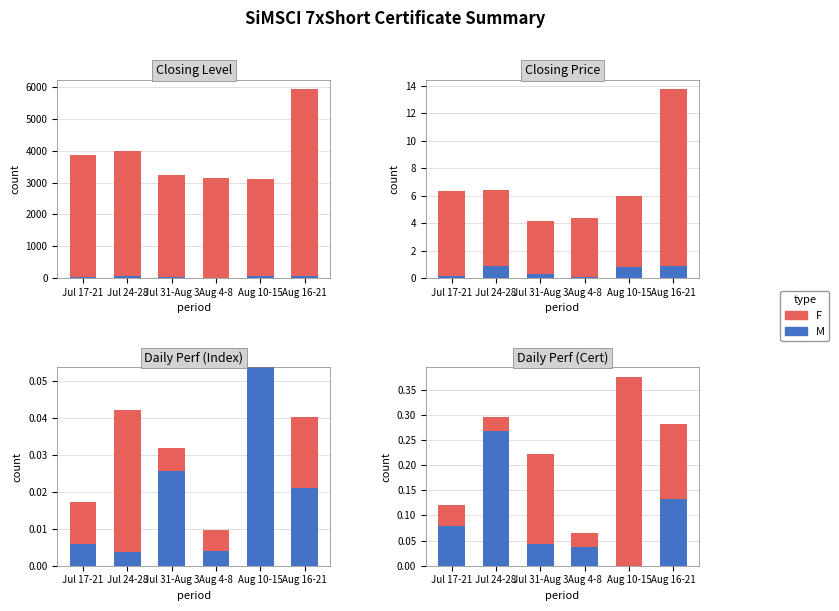

Which series has the widest spread of values?

F